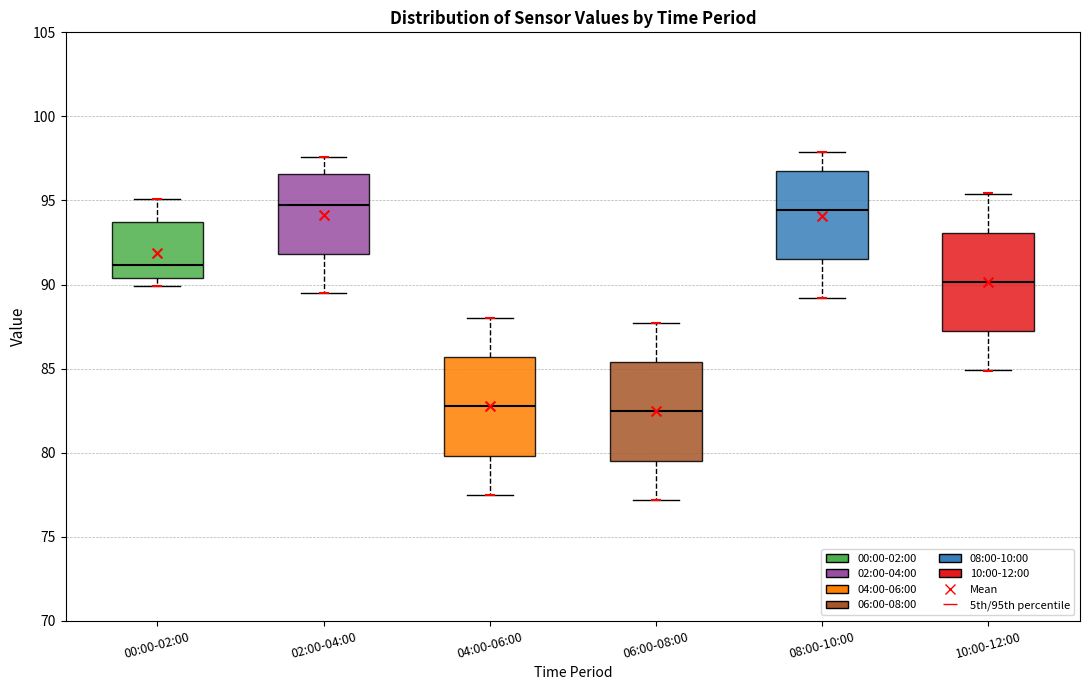

Reading left to right, transcribe this box plot: for each box, give where its median line is, the range the box spans, and where its two whiskers end, as read against the y-axis. The values are not printed on the chart, so give them approximately, as read against the axis.

00:00-02:00: median 91.0, box 90.5 to 93.5, whiskers 90.0 to 95.0
02:00-04:00: median 95.0, box 92.0 to 96.5, whiskers 89.5 to 97.5
04:00-06:00: median 83.0, box 80.0 to 85.5, whiskers 77.5 to 88.0
06:00-08:00: median 82.5, box 79.5 to 85.5, whiskers 77.0 to 87.5
08:00-10:00: median 94.5, box 91.5 to 96.5, whiskers 89.0 to 98.0
10:00-12:00: median 90.0, box 87.0 to 93.0, whiskers 85.0 to 95.5